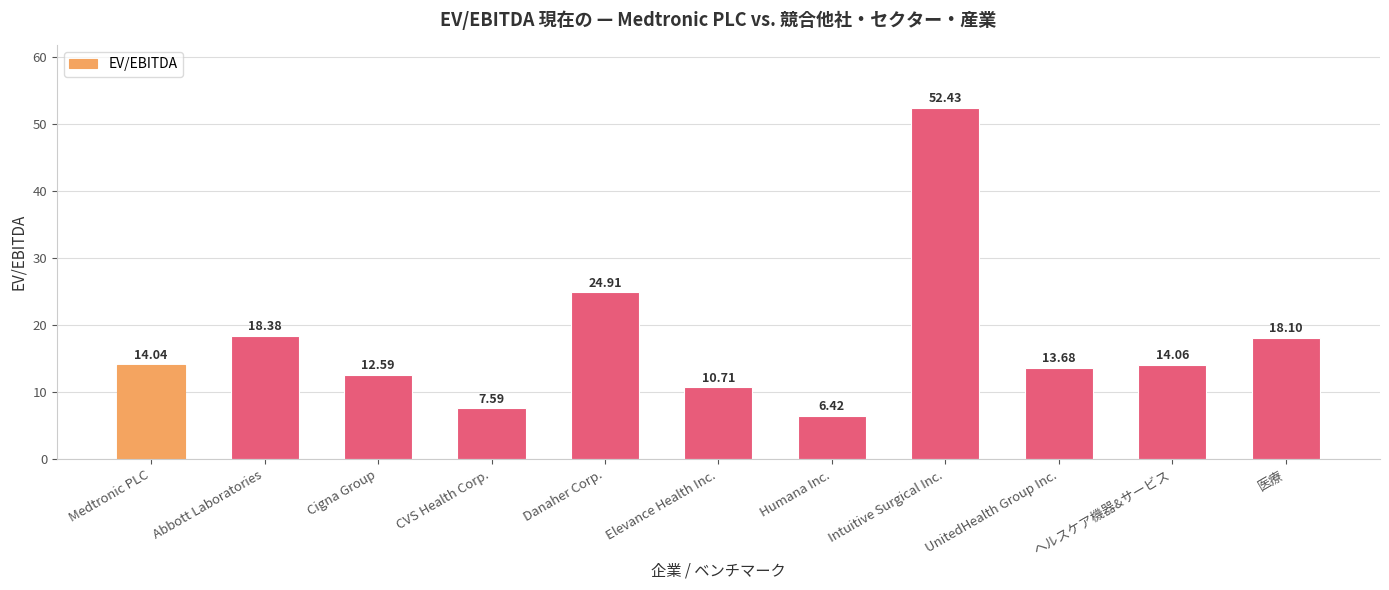

Reading left to right, what are all the values shown in this chart?

14.0	18.4	12.6	7.6	24.9	10.7	6.4	52.4	13.7	14.1	18.1